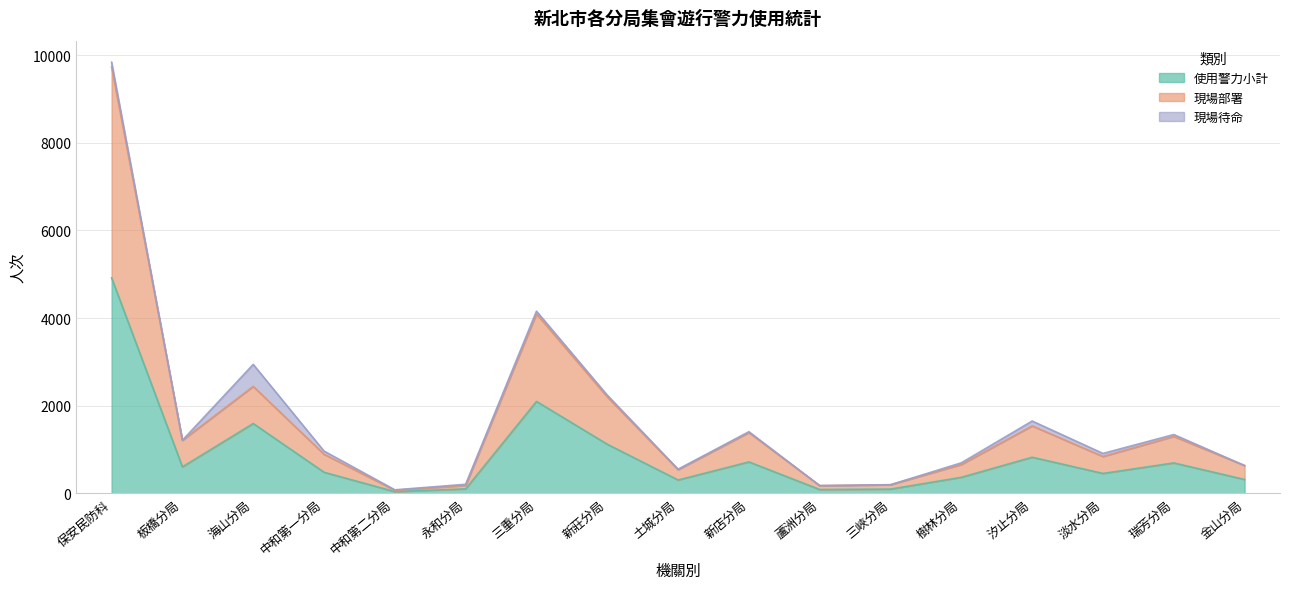

What is the spread (max minus min) of values at 三重分局?

1997